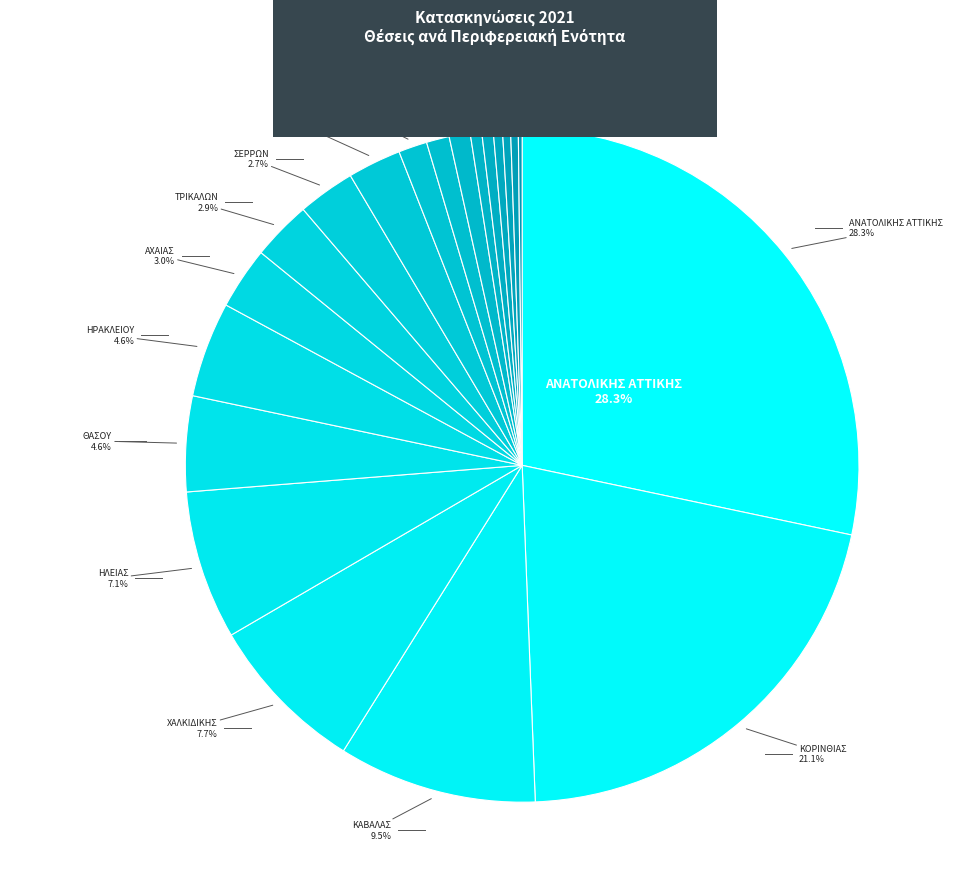

Combined, what portion of the pie is ΛΑΣΙΘΙΟΥ and ΦΩΚΙΔΑΣ?

1.9%